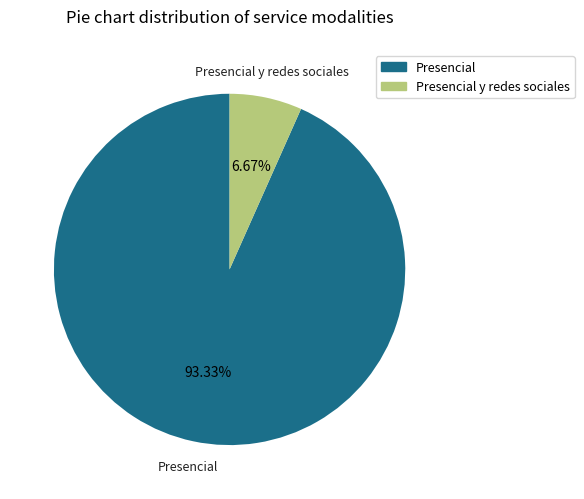

To the nearest percent, what is the average slice percentage?

50%